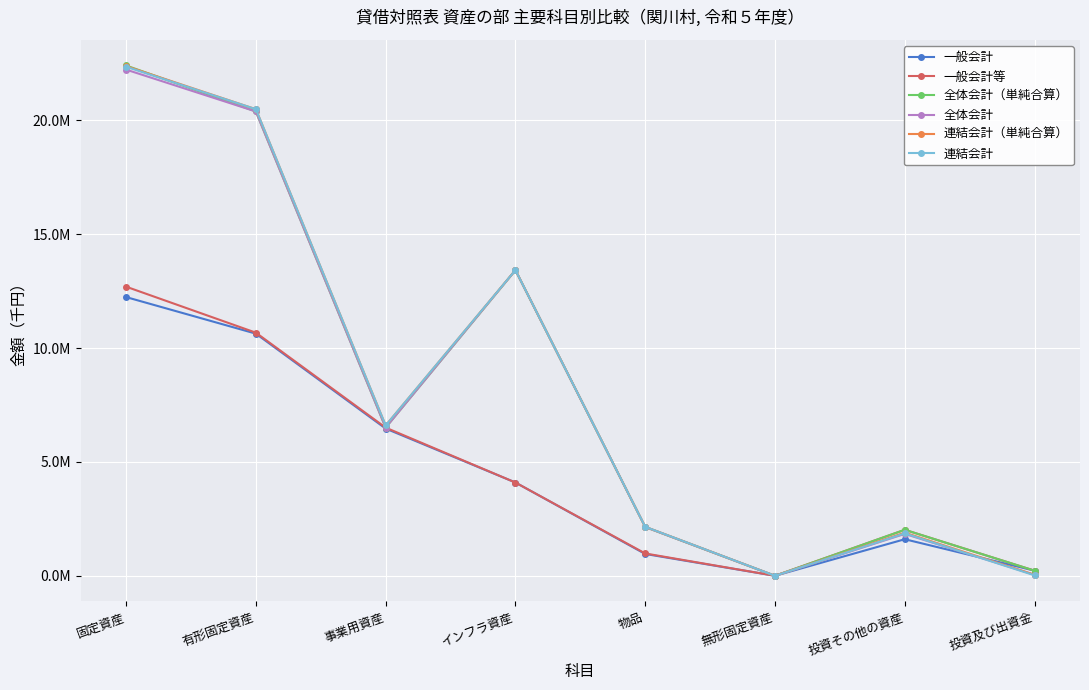

What is the total value across all series at 固定資産?

114274807.3